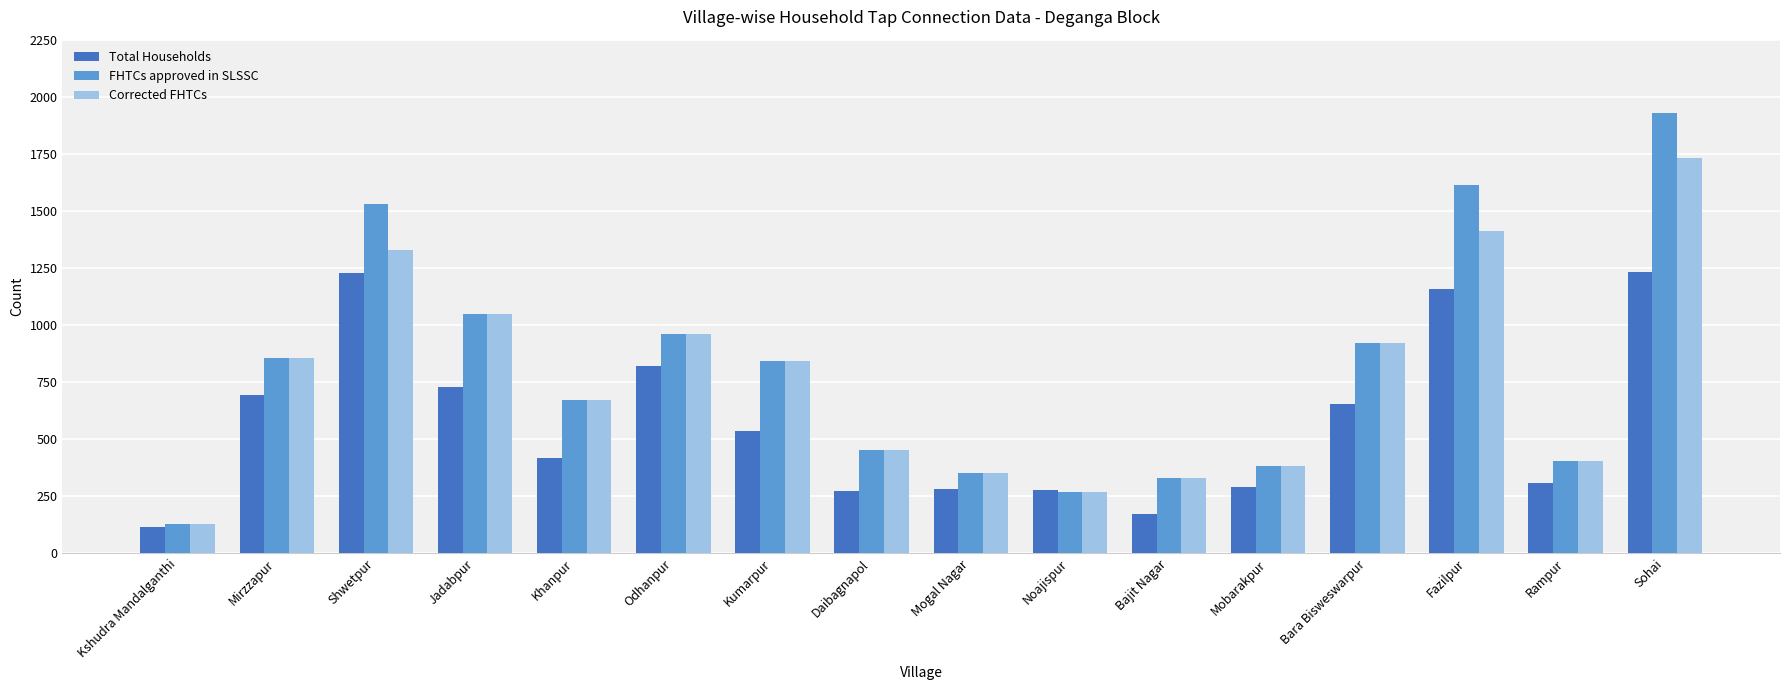

Is it true that Corrected FHTCs equals 835 at Shwetpur?

False